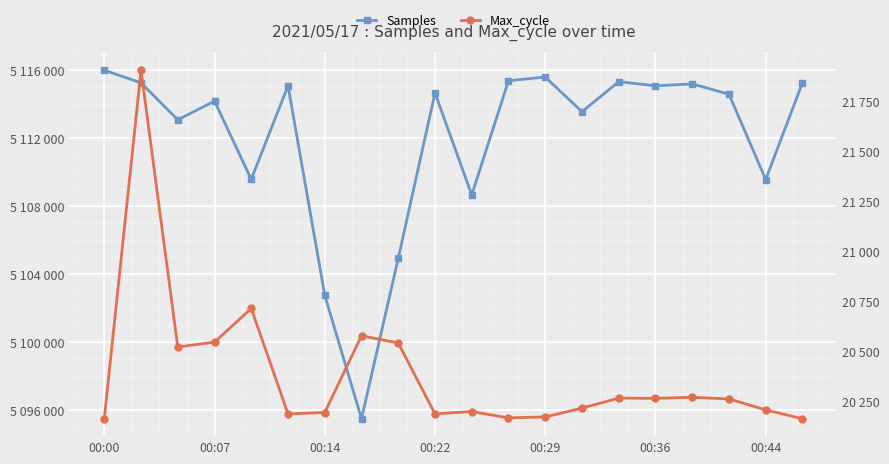

What is the difference between the highest and lowest values at 16?

5094927